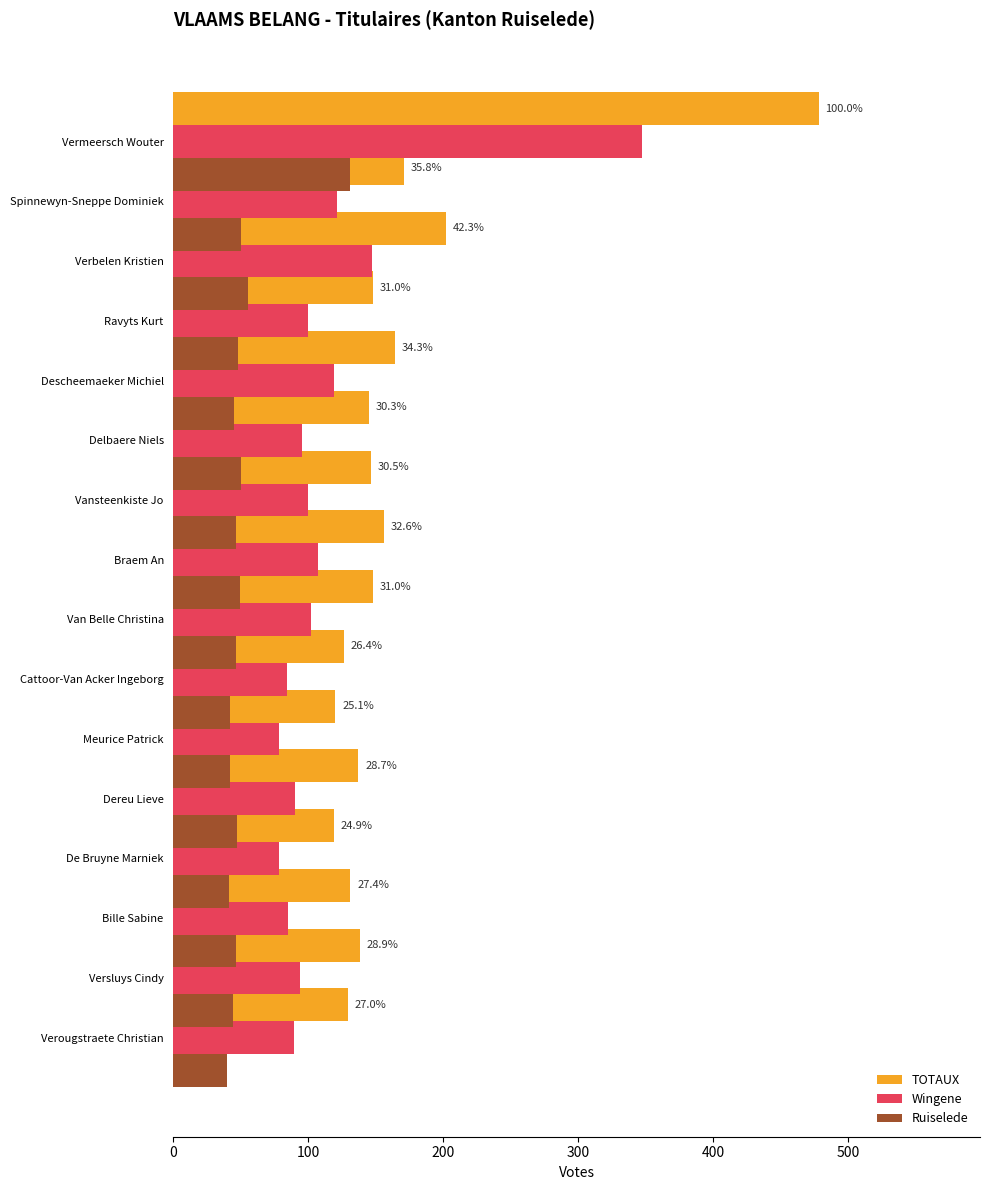

Between 600 and 10, which series saw the biggest shift?

TOTAUX